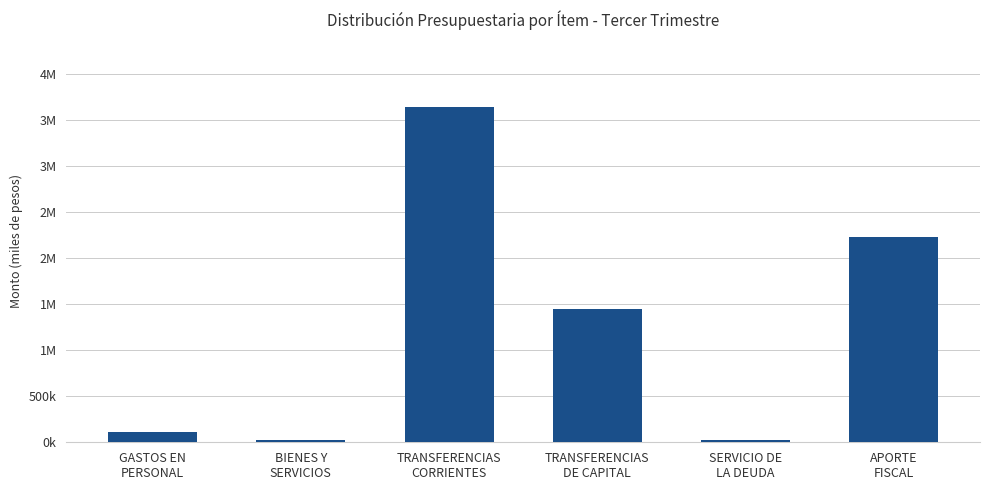

At which label is the value closest to 1830618?

TRANSFERENCIAS
DE CAPITAL